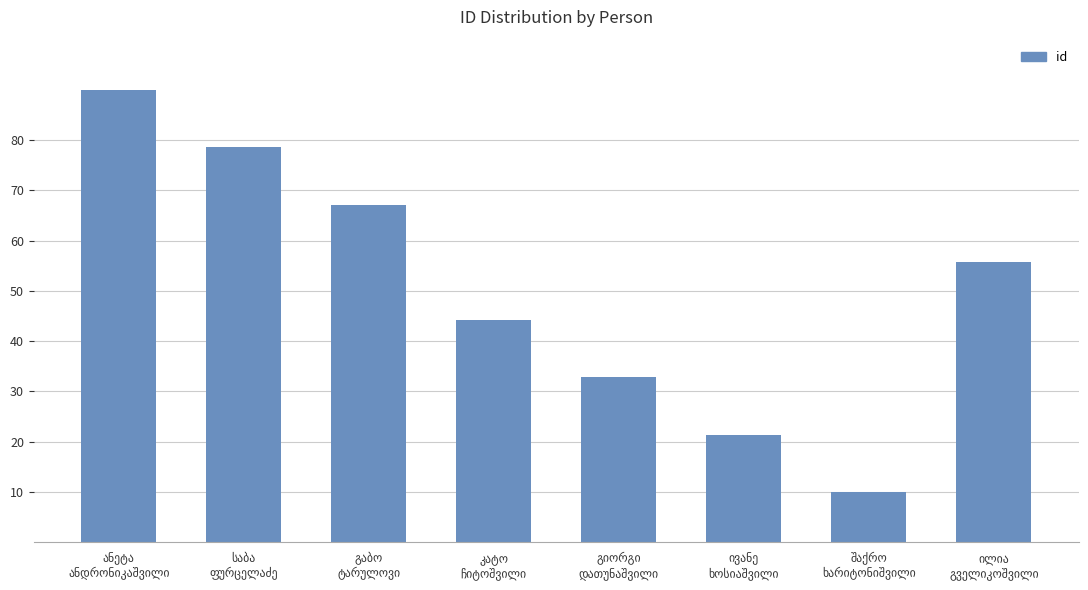

What is the maximum value shown in the chart?

90.0